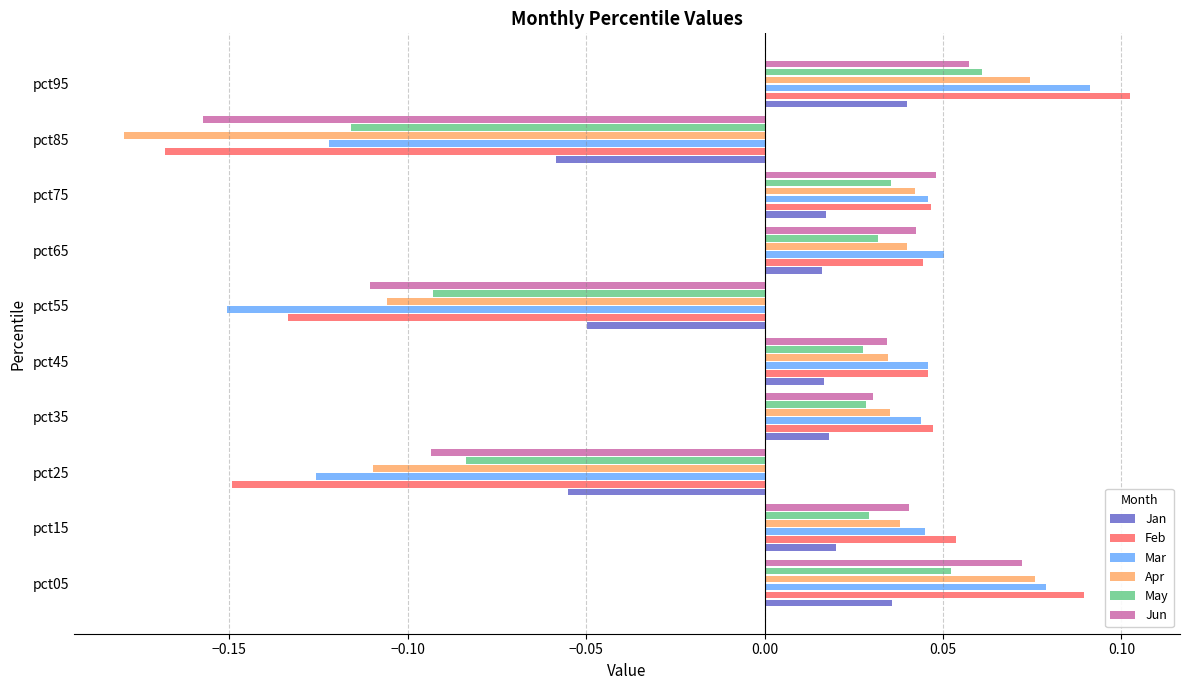

Is it true that Jun equals -0.2 at pct55?

False